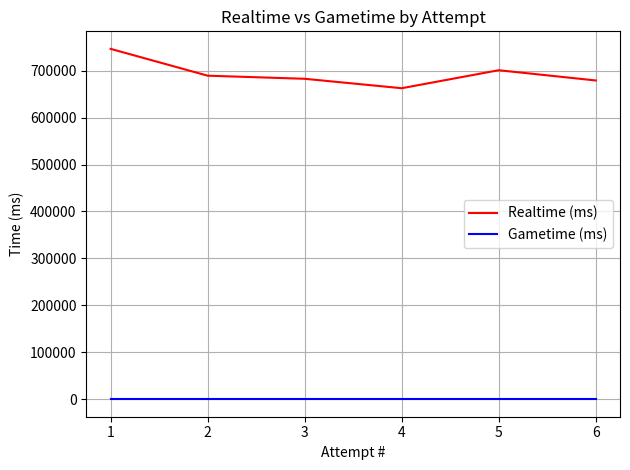

What is the difference between the Realtime (ms) values at 5 and 0?

67367